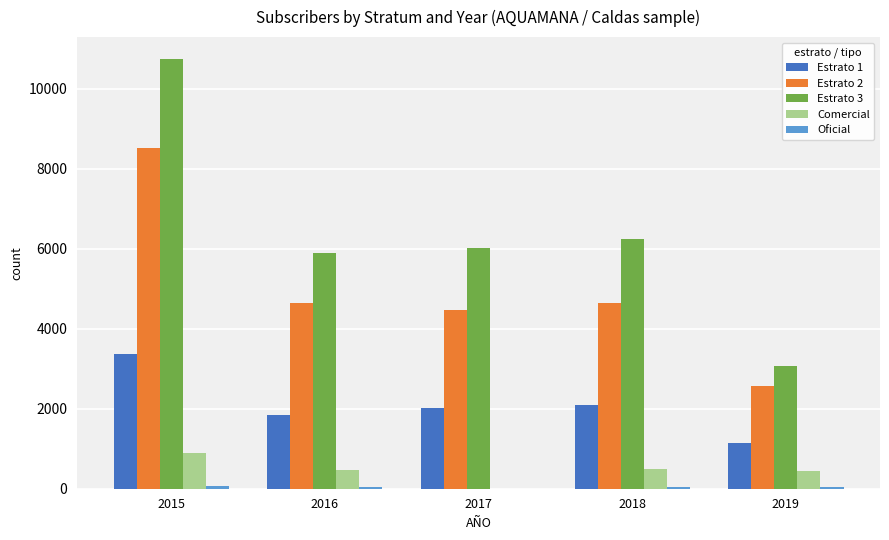

What is the difference between the Estrato 3 values at 2016 and 2018?

355